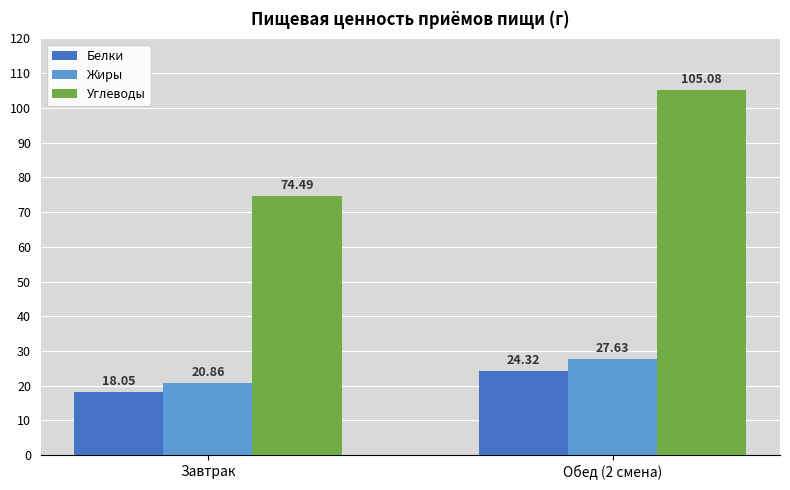

Which series changed the most between Завтрак and Обед (2 смена)?

Углеводы